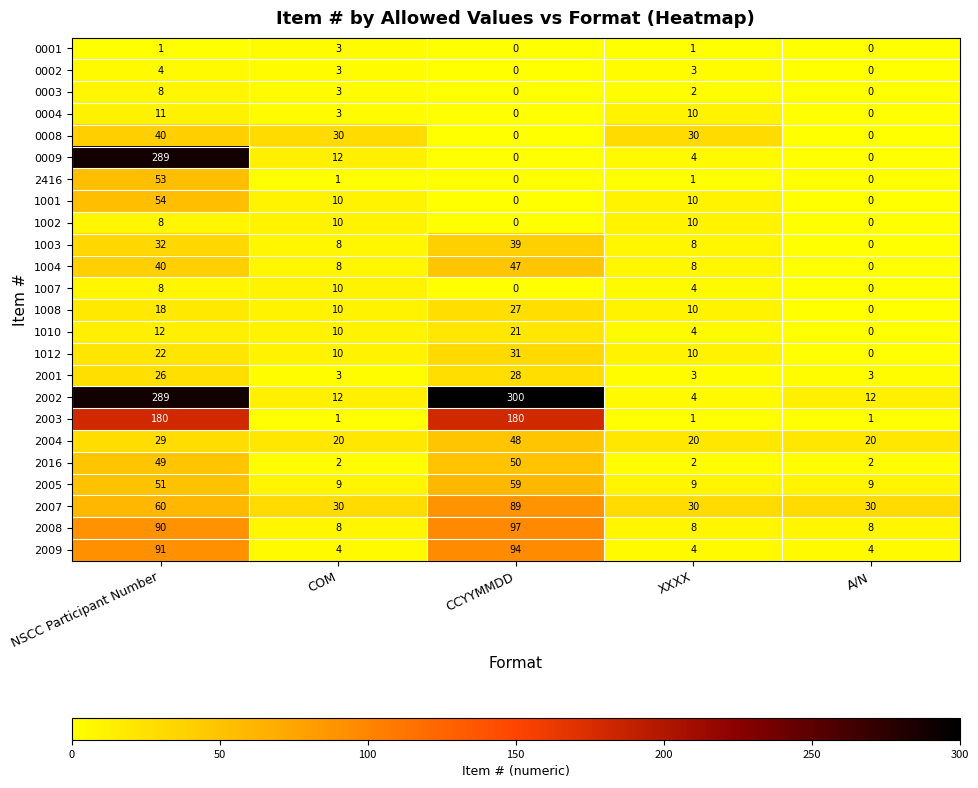

What is the total value across all series at A/N?

89